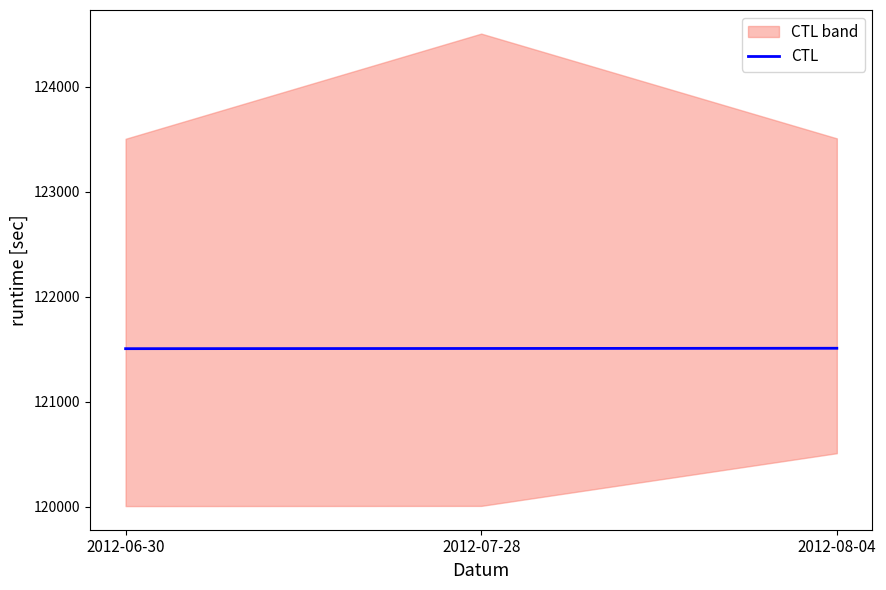

Reading right to left, list all the values displayed in this chart.

2012-08-04=121510	2012-07-28=121508	2012-06-30=121506